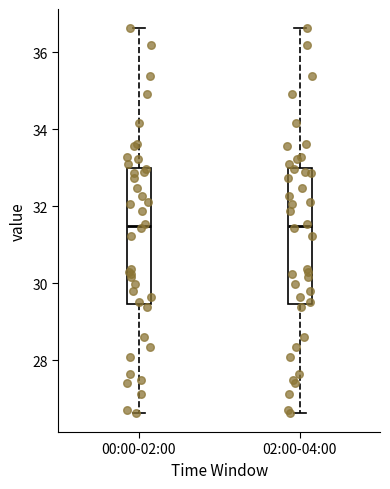

Reading left to right, transcribe this box plot: for each box, give where its median line is, the range the box spans, and where its two whiskers end, as read against the y-axis. The values are not printed on the chart, so give them approximately, as read against the axis.

00:00-02:00: median 31.4, box 29.4 to 33.0, whiskers 26.6 to 36.6
02:00-04:00: median 31.4, box 29.4 to 33.0, whiskers 26.6 to 36.6